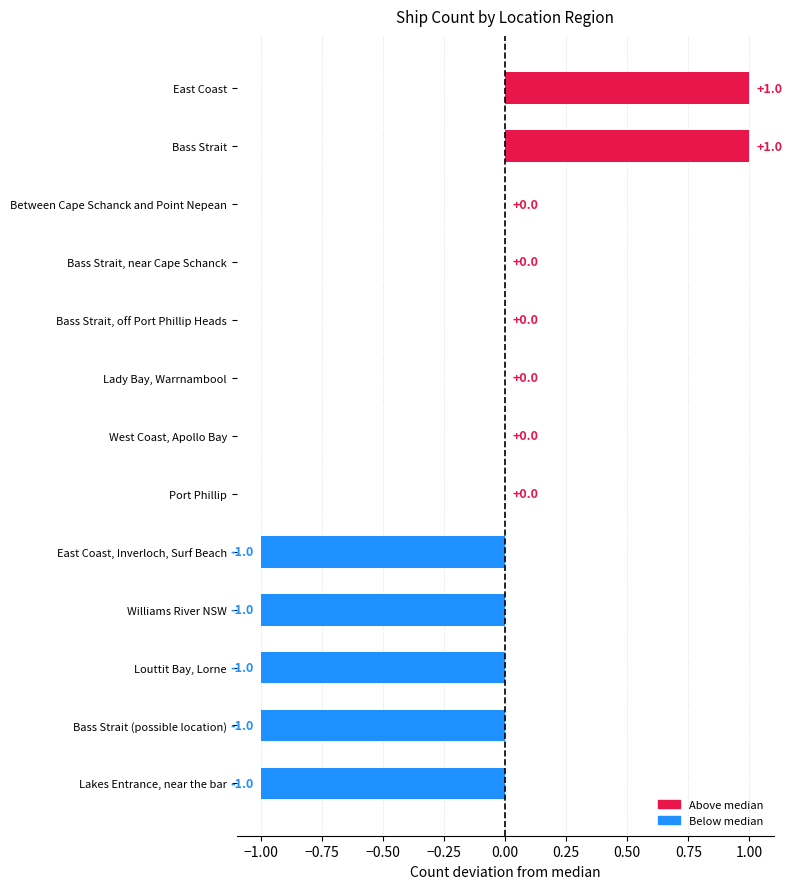

Is it true that the value at Port Phillip is -1?

False